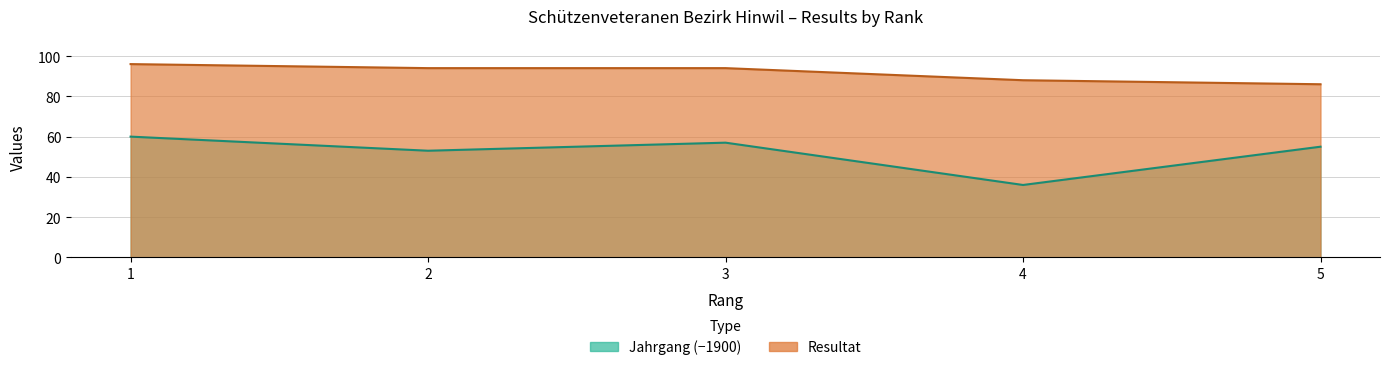

Rank the series at 1 from highest to lowest value.

Resultat, Jahrgang